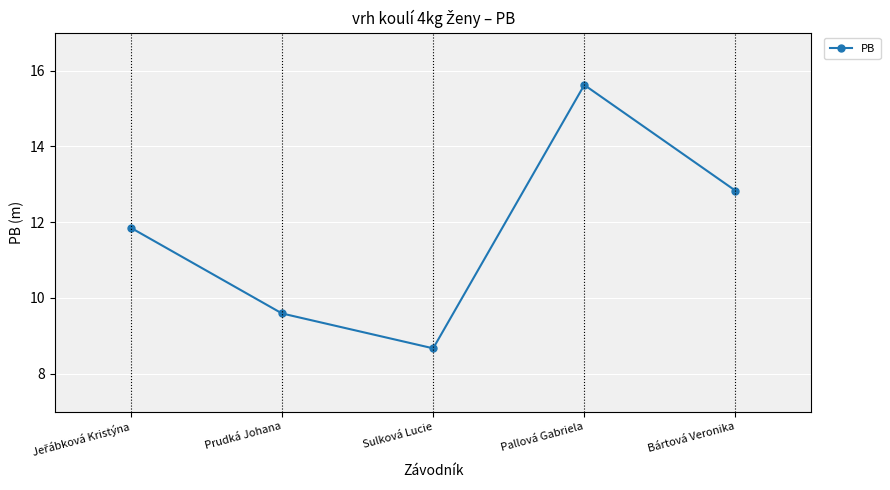

What is the greatest value displayed?

15.6